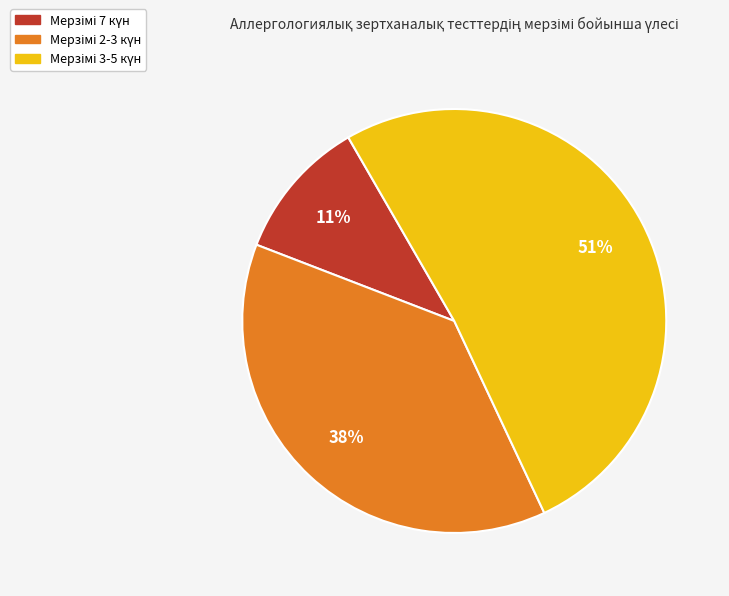

To the nearest percent, what is the average slice percentage?

33%